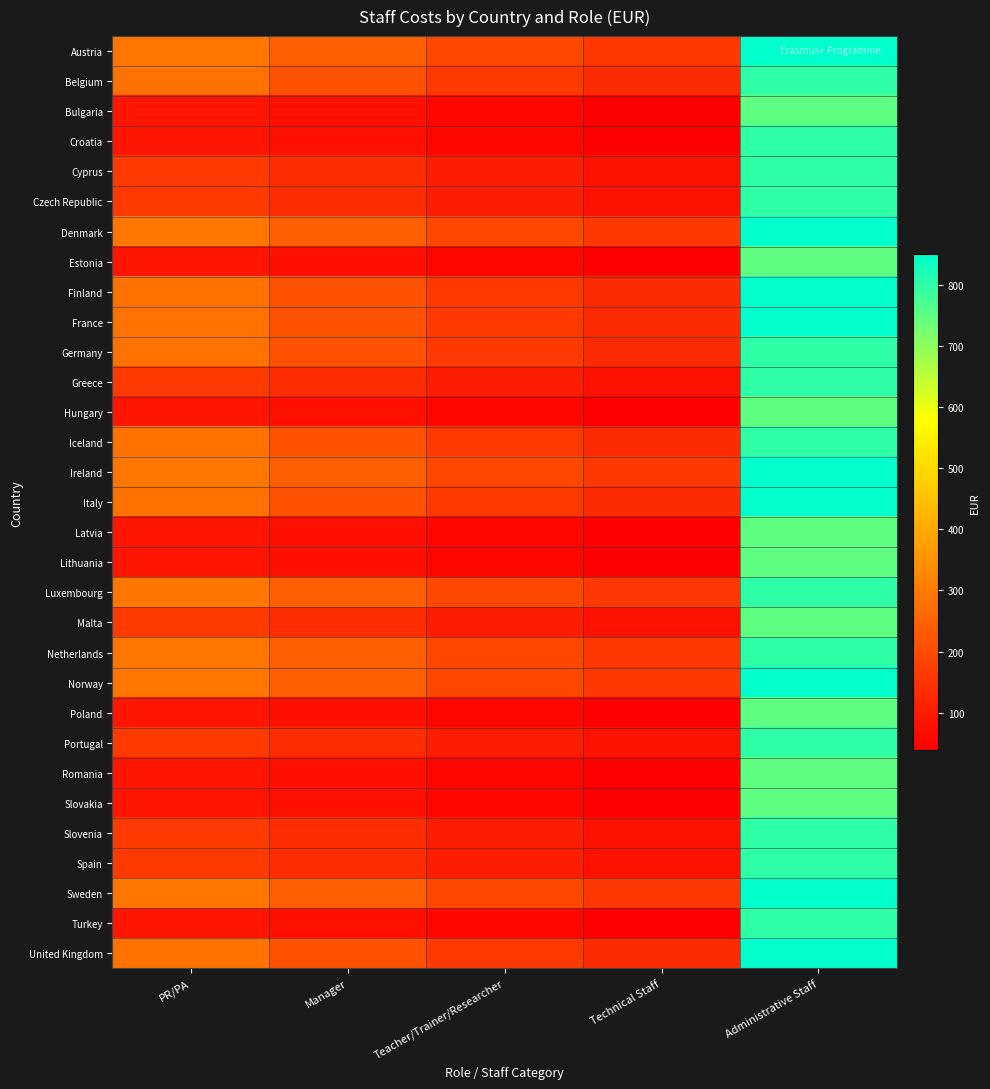

Rank the series at Technical Staff from highest to lowest value.

Austria, Denmark, Ireland, Luxembourg, Netherlands, Norway, Sweden, Belgium, Finland, France, Germany, Iceland, Italy, United Kingdom, Cyprus, Czech Republic, Greece, Malta, Portugal, Slovenia, Spain, Bulgaria, Croatia, Estonia, Hungary, Latvia, Lithuania, Poland, Romania, Slovakia, Turkey